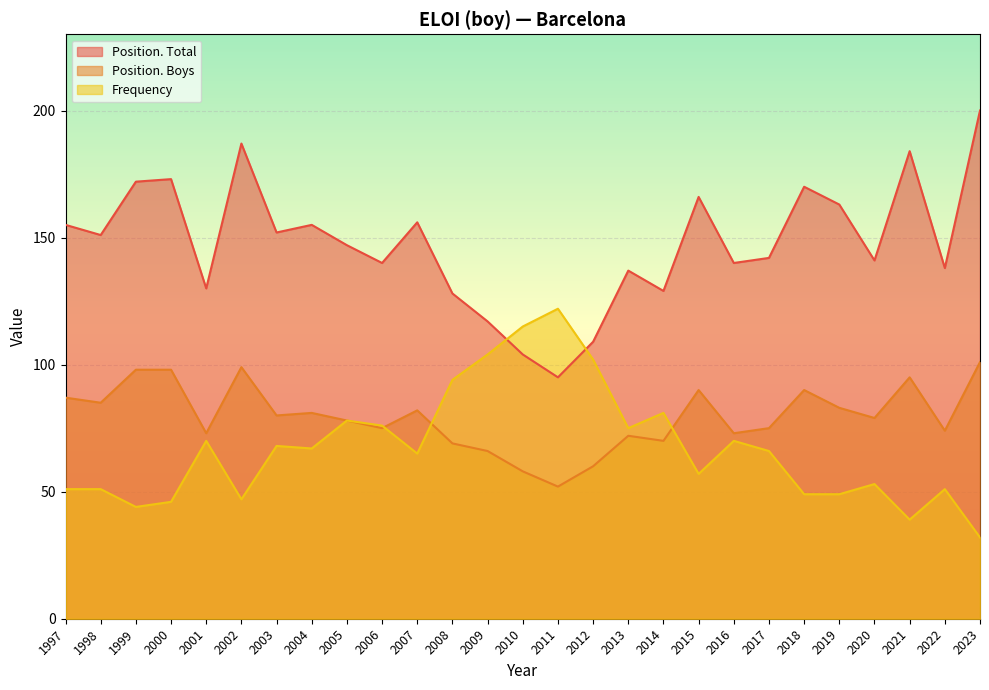

True or false: Position. Boys and Position. Total cross at least once.

False